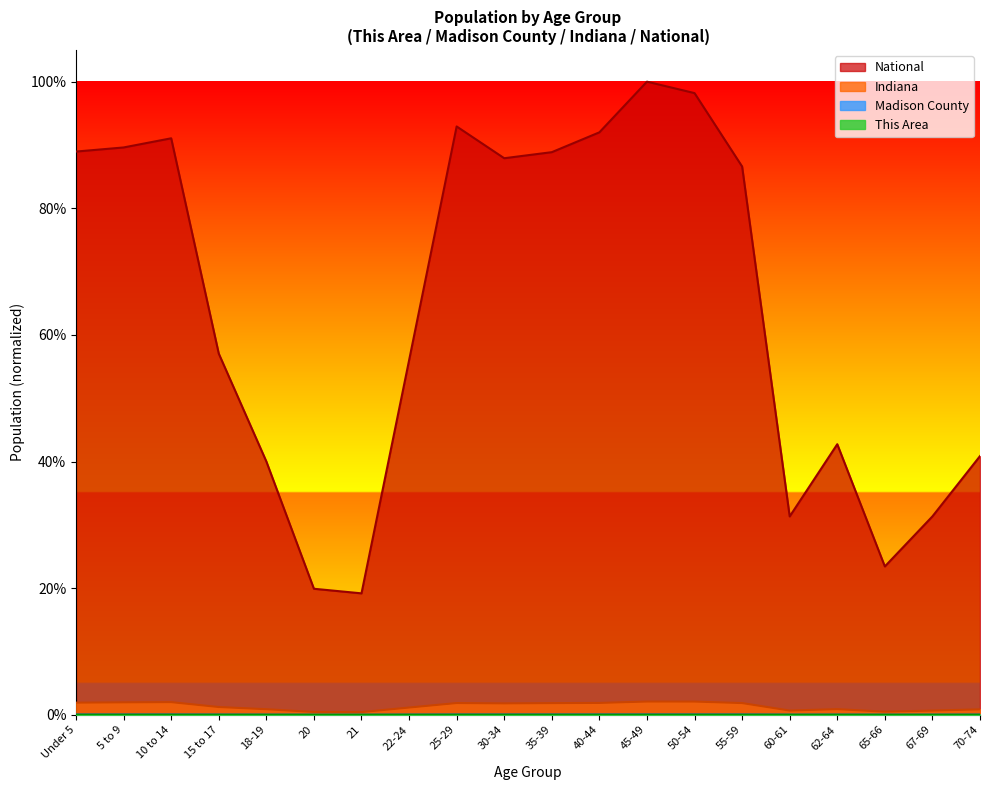

Which series has the largest total across all categories?

National